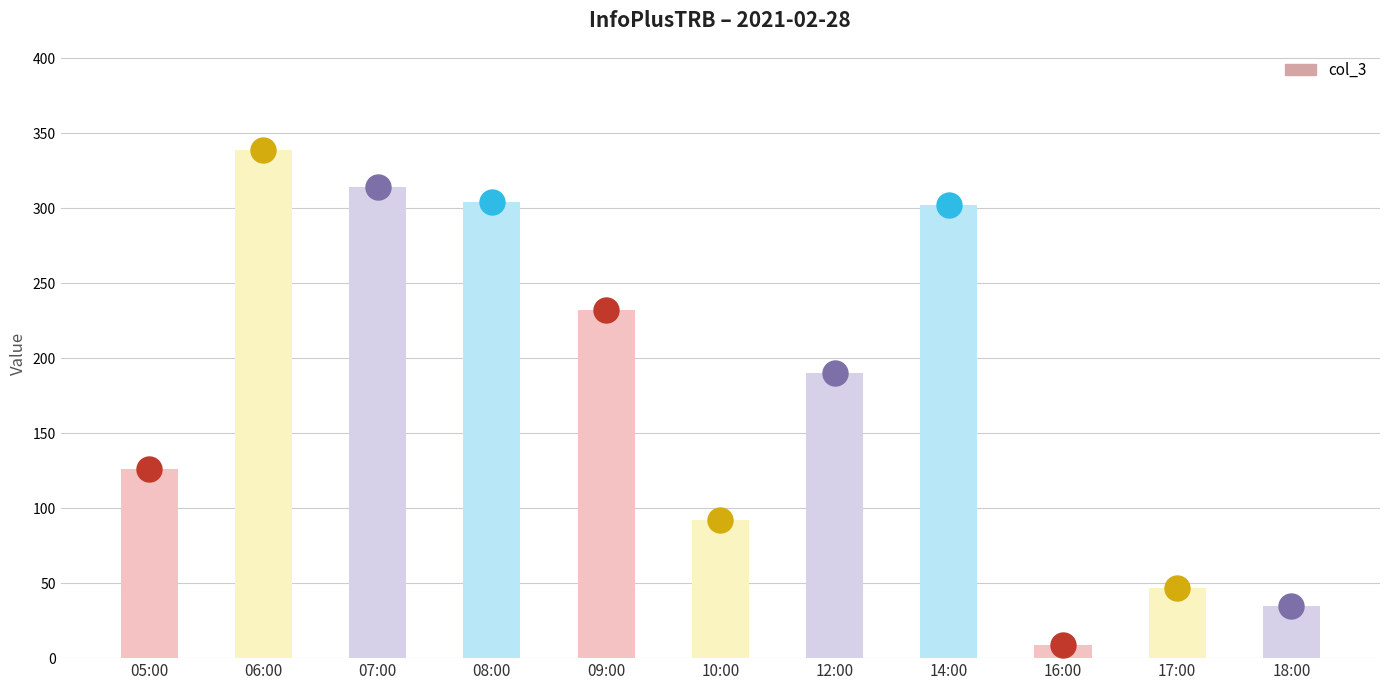

What is the smallest value displayed?

9